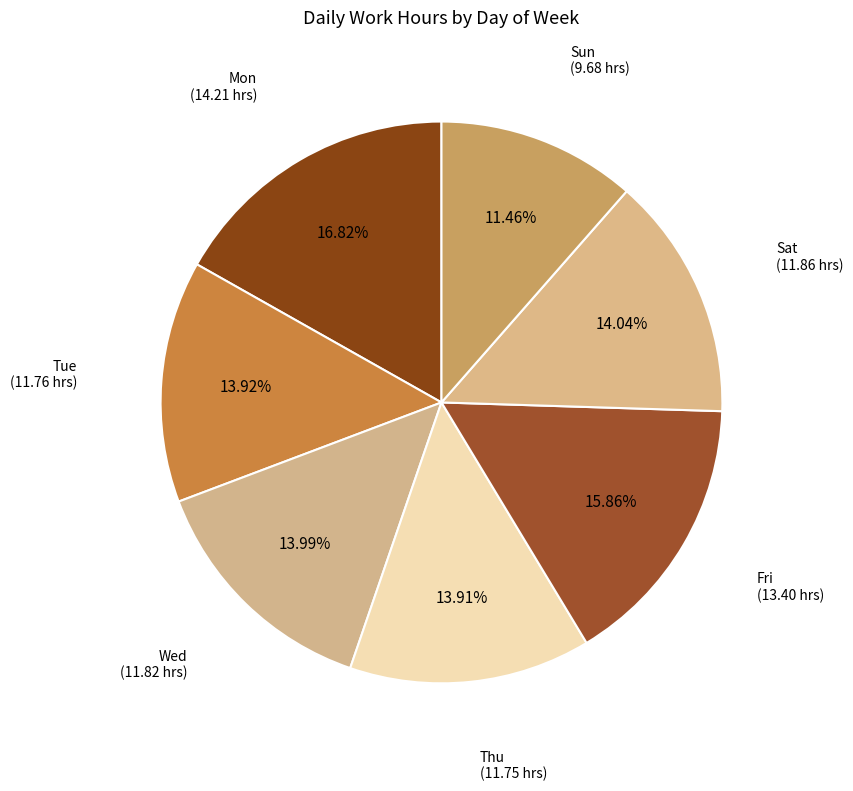

How many slices are in this pie chart?

7